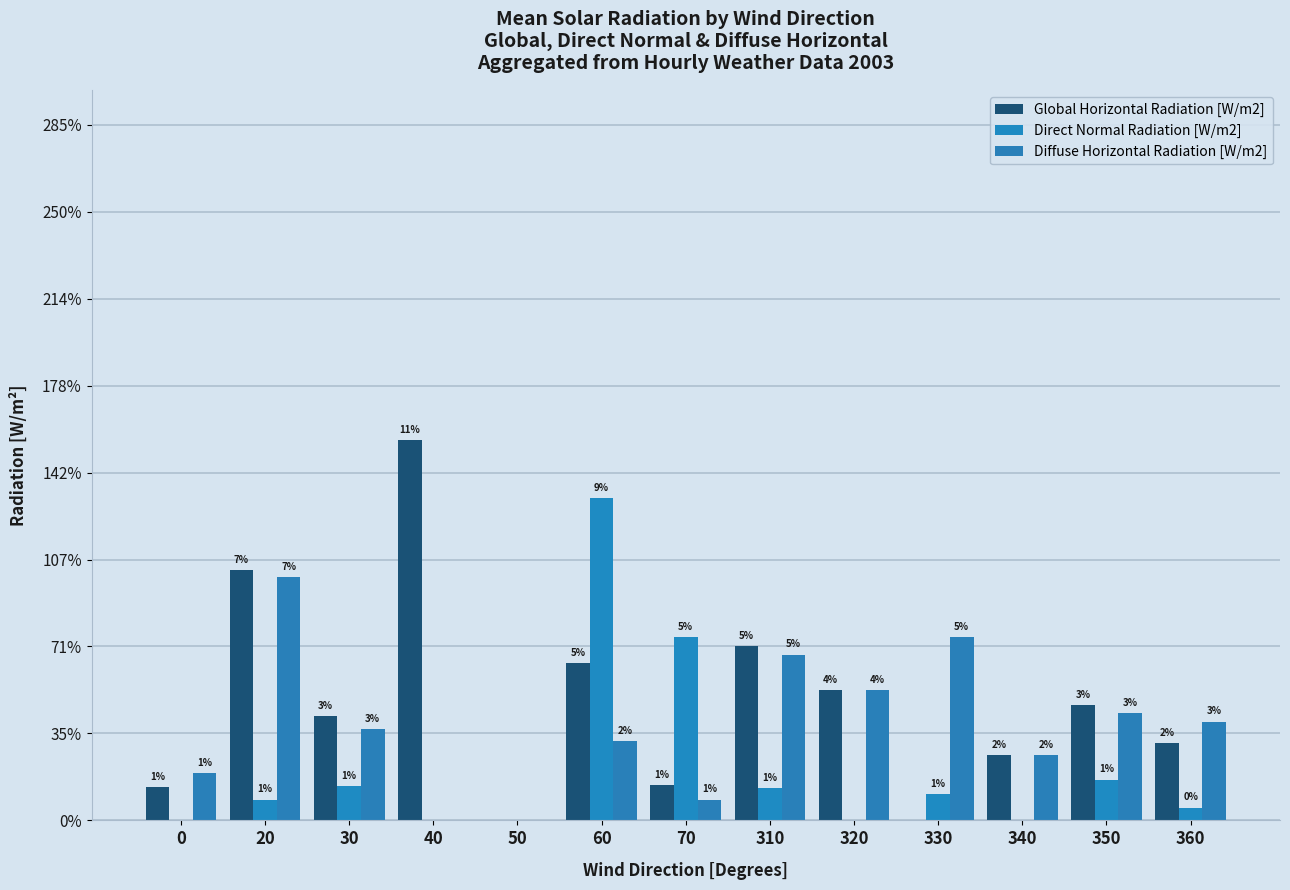

Does the chart contain stacked bars?

No